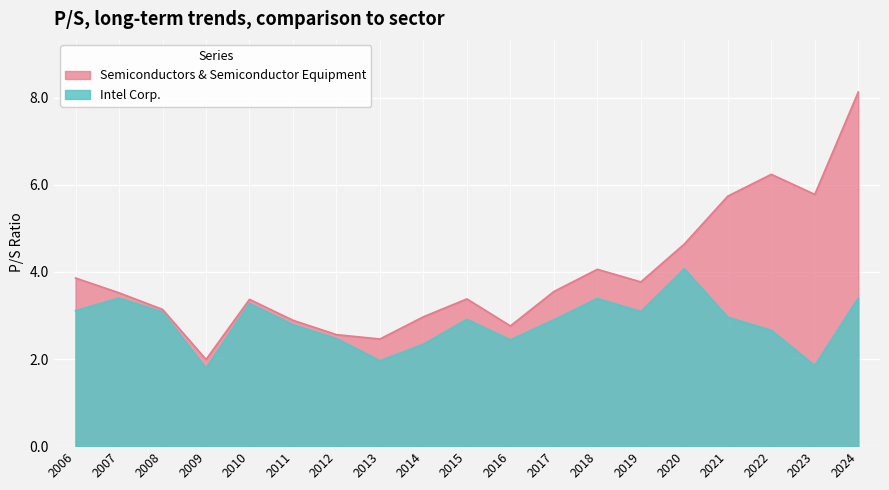

Count the number of categories in the chart.

19